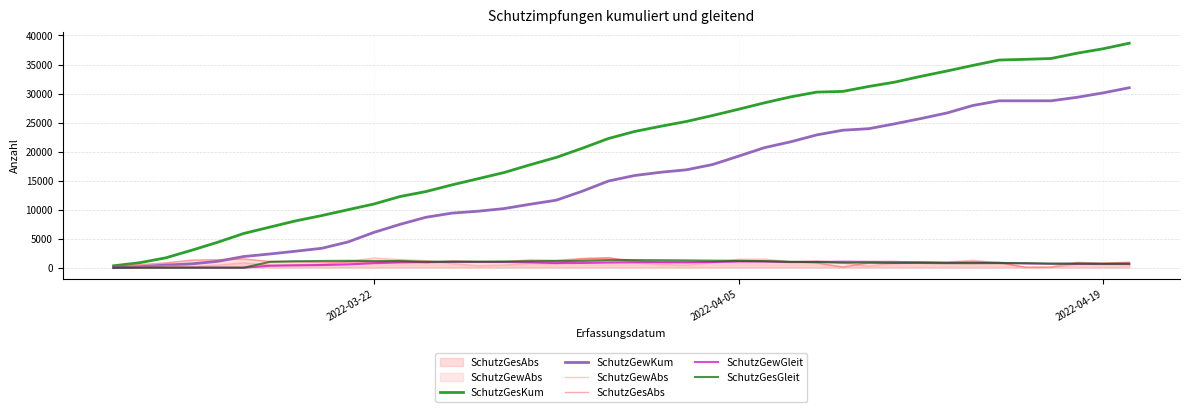

Which series has the largest total across all categories?

SchutzGesKum